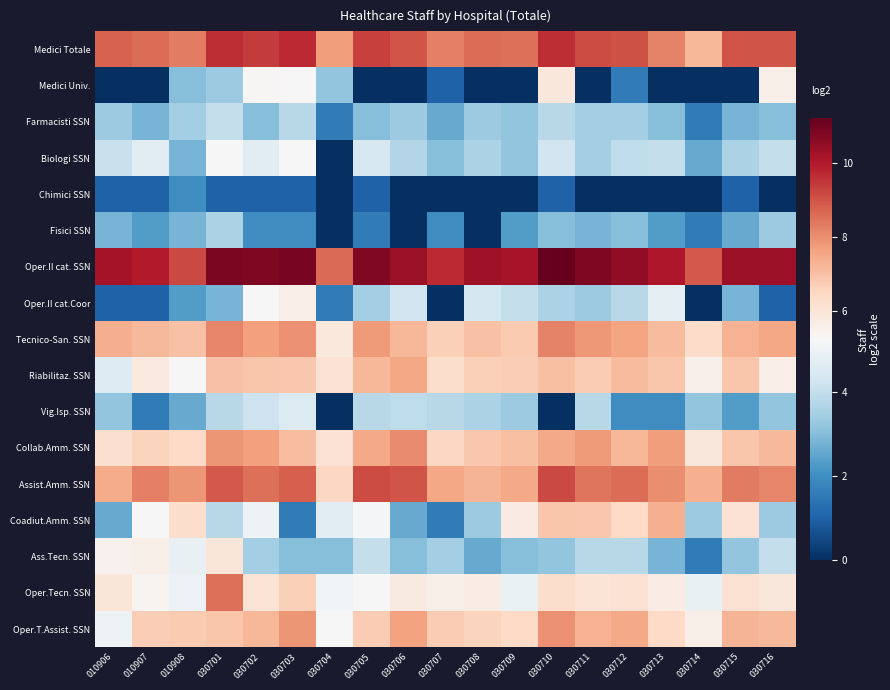

At how many categories does at least one series exceed 8?

19